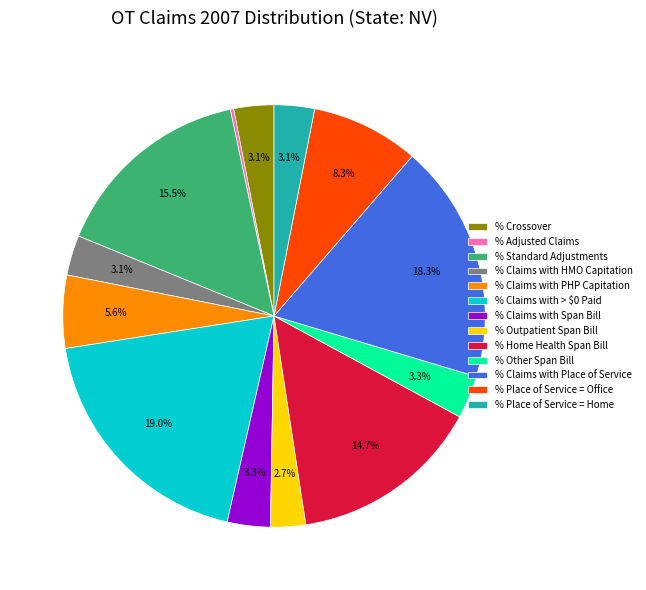

Does % Claims with HMO Capitation account for over 50% of the chart?

No